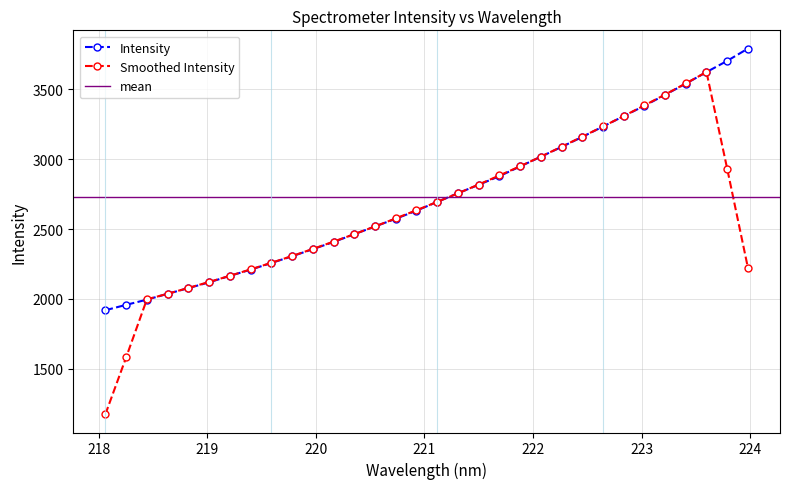

What is the average value?

2731.5